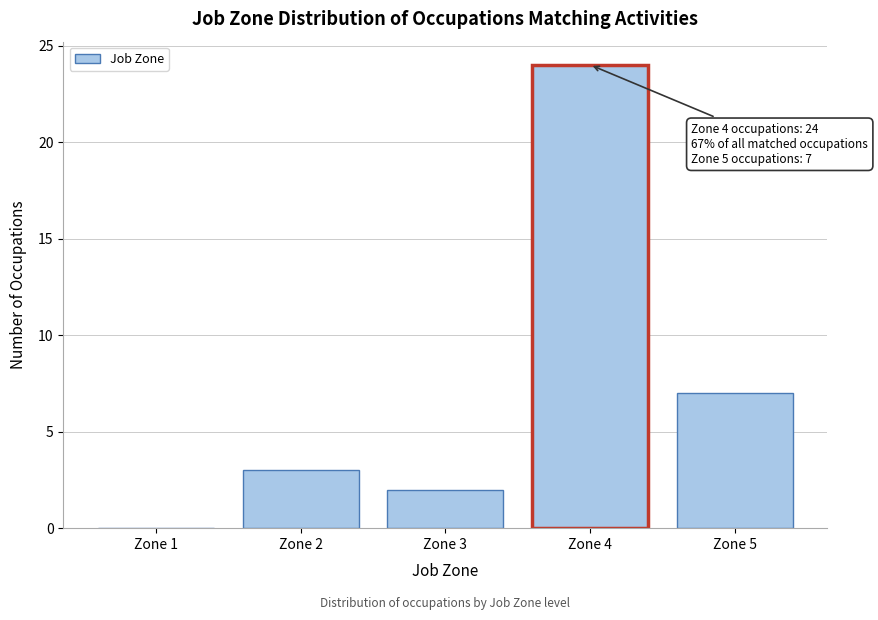

Reading left to right, transcribe all the data shown in this chart.

Zone 1=0	Zone 2=3	Zone 3=2	Zone 4=24	Zone 5=7